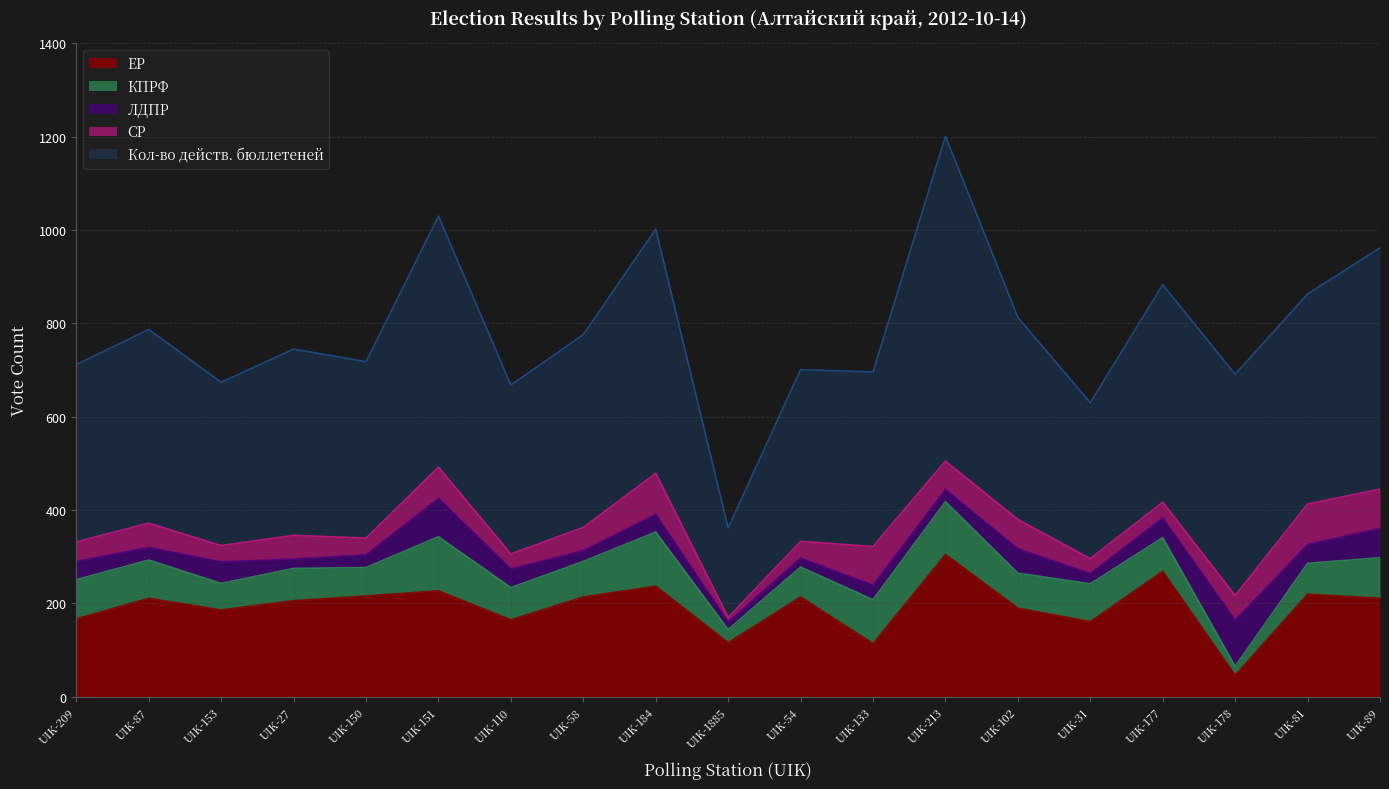

At which label does Кол-во действ. бюллетеней reach its minimum?

UIK-1885